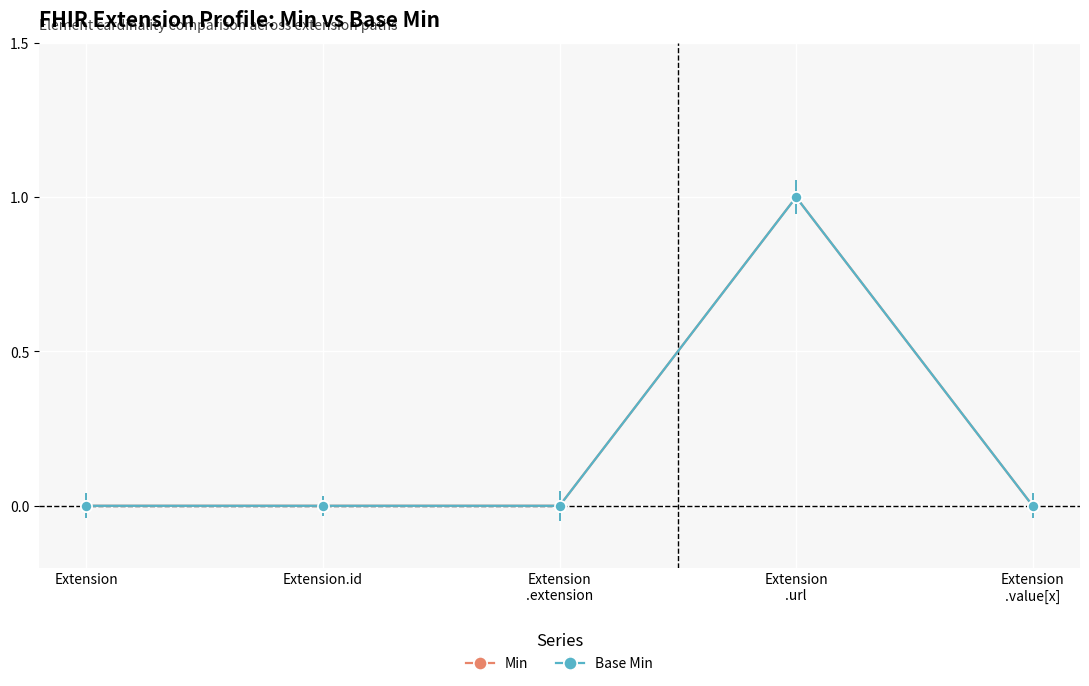

Is this an area chart (filled region under the line)?

No